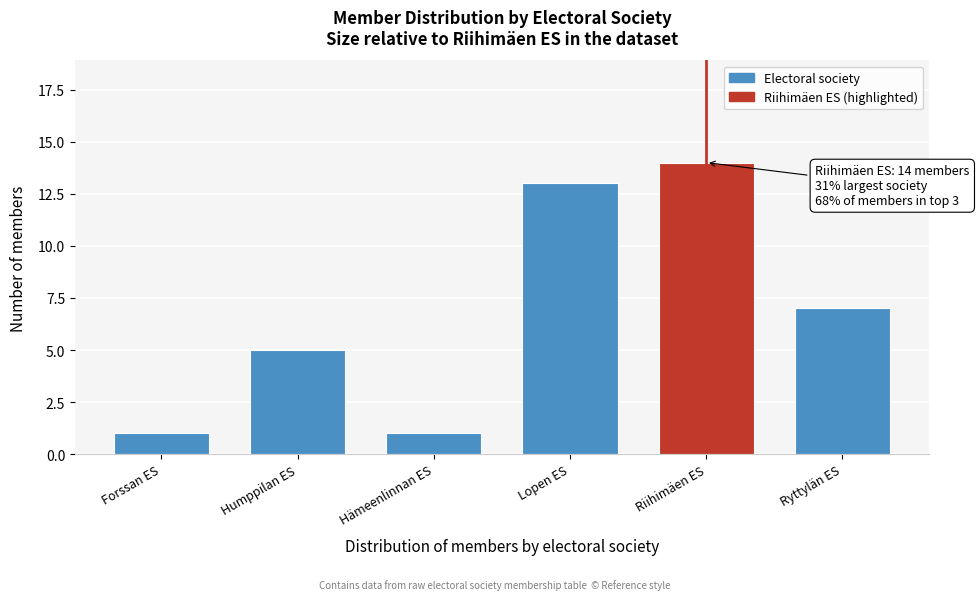

Reading left to right, list all the values displayed in this chart.

Forssan ES=1	Humppilan ES=5	Hämeenlinnan ES=1	Lopen ES=13	Riihimäen ES=14	Ryttylän ES=7